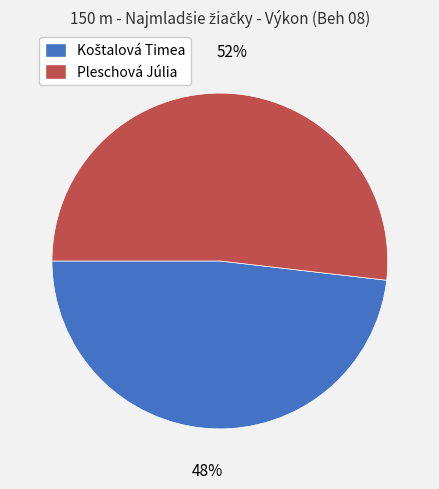

Is it true that Pleschová Júlia is 65% of the pie?

False